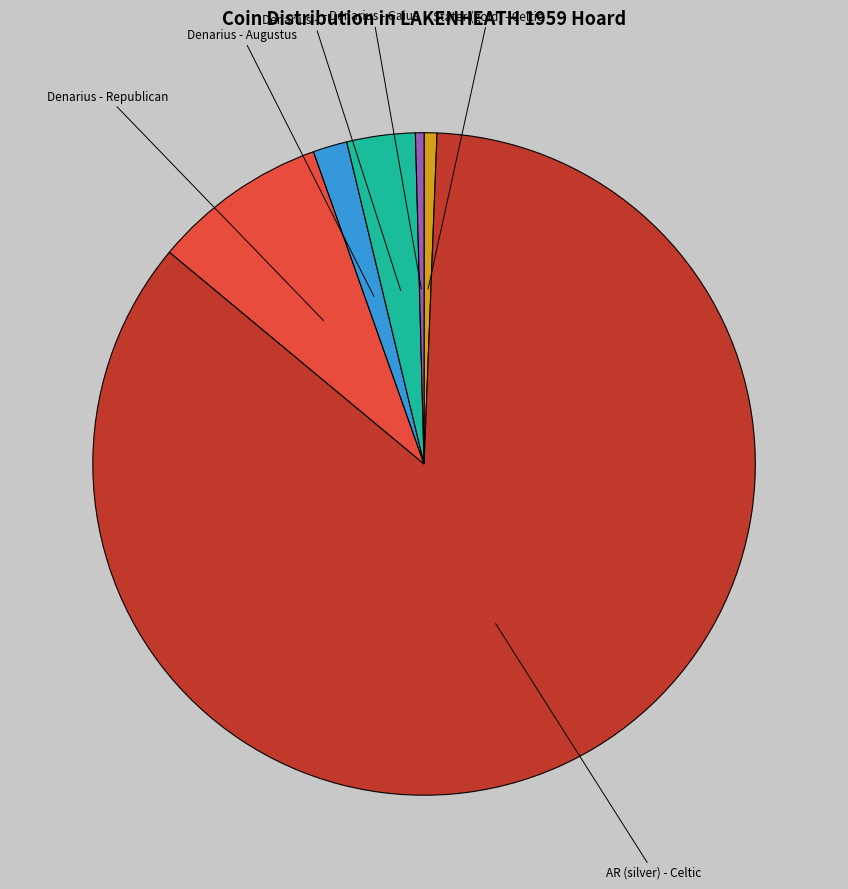

Which category has the biggest portion of the pie?

AR (silver) - Celtic